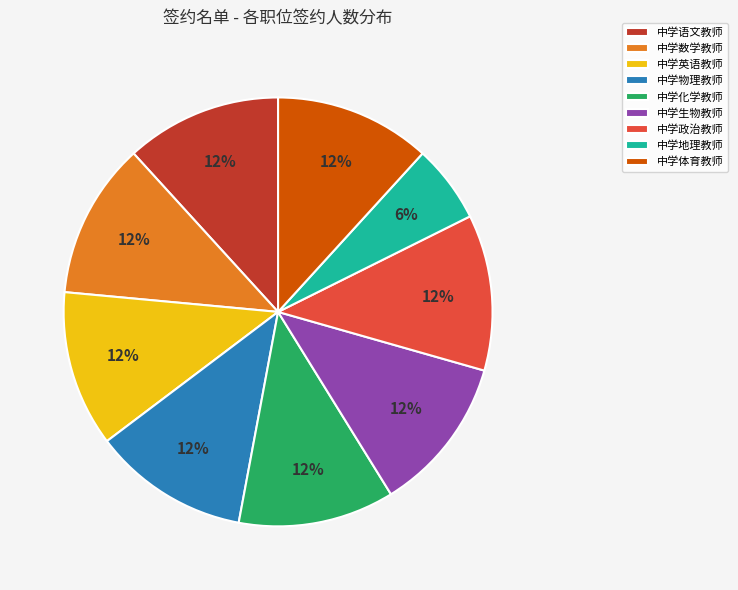

Is it true that 中学化学教师 is 12% of the pie?

True